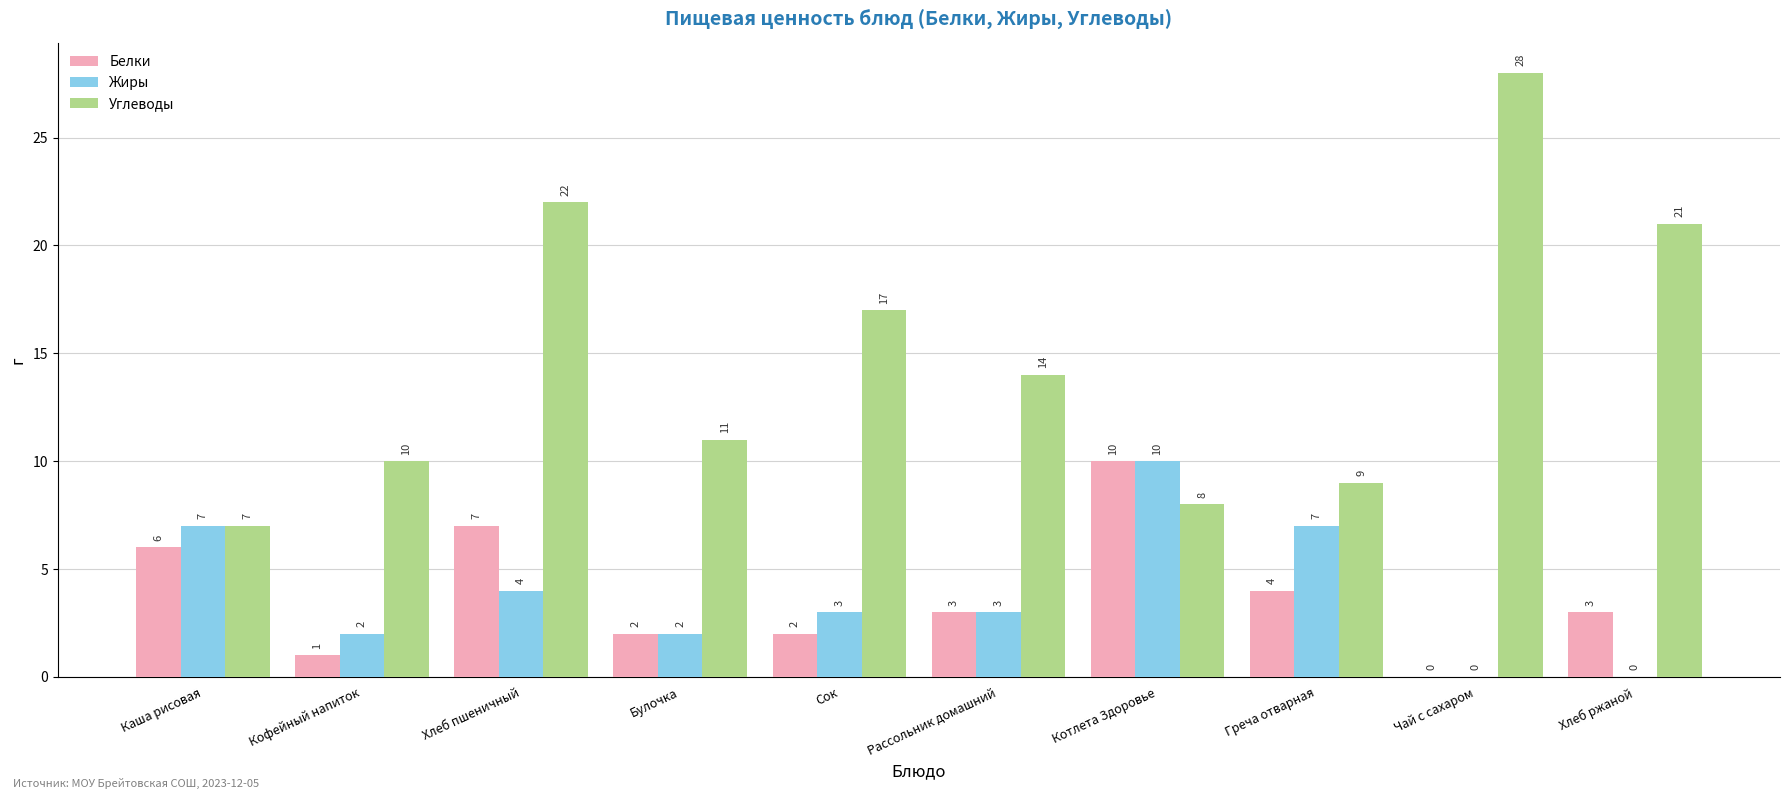

What is the sum of the Жиры values at Кофейный напиток and Сок?

5